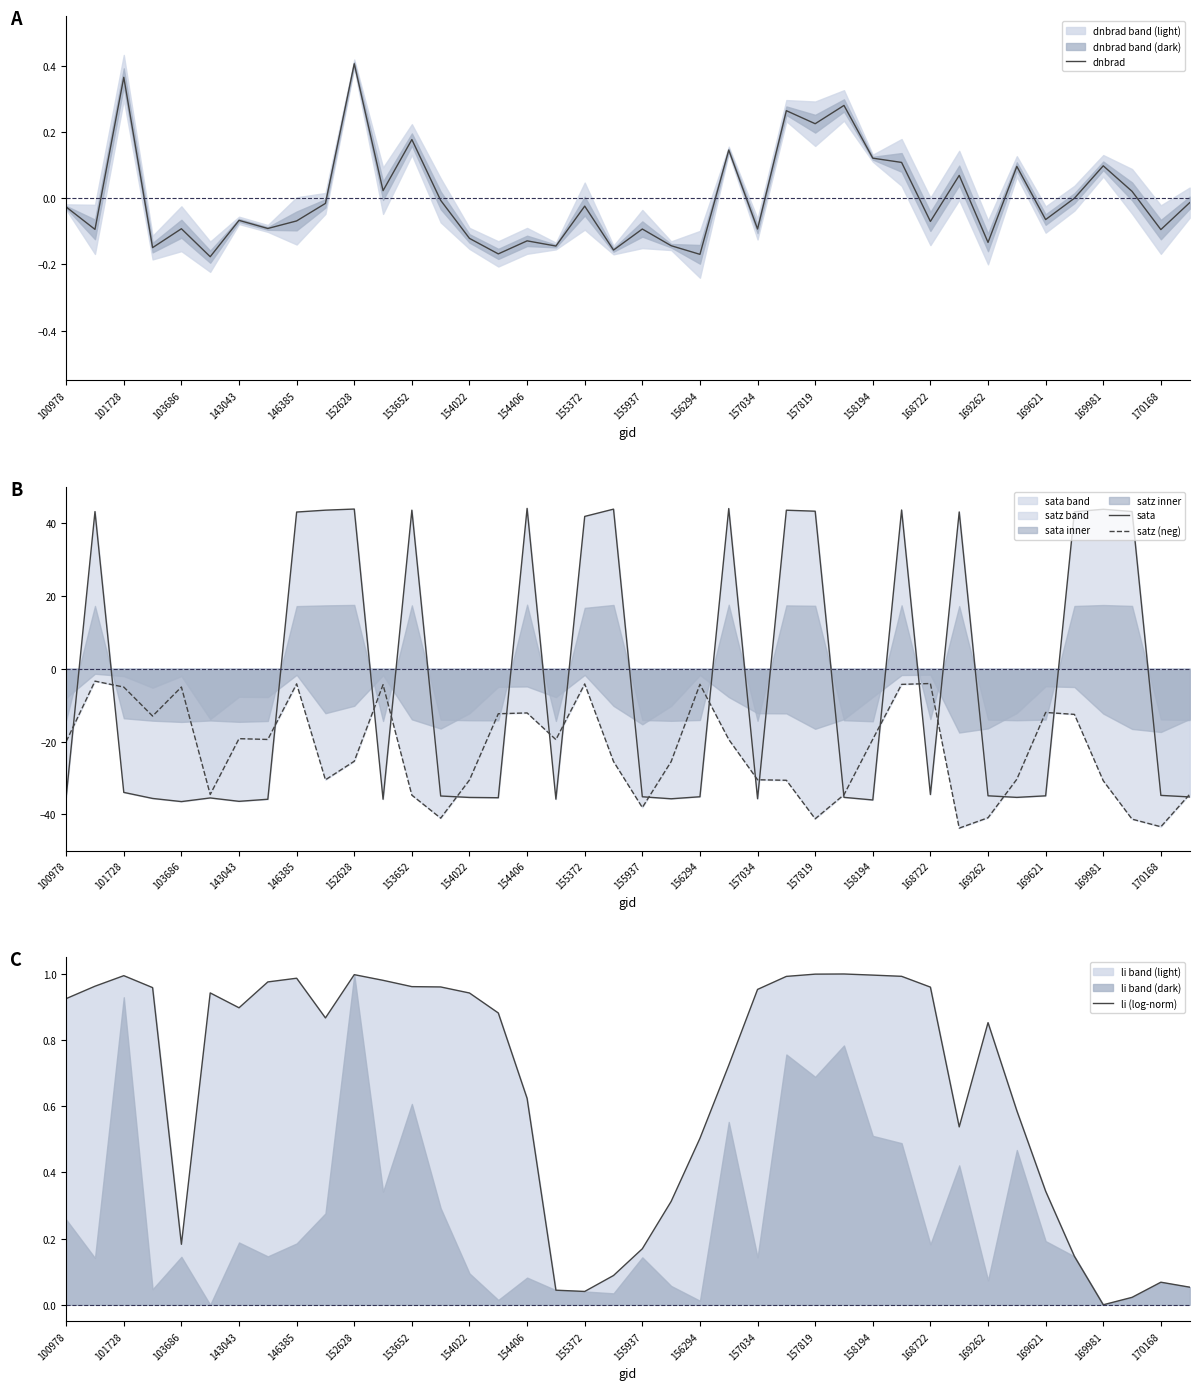

How many series are shown in this chart?

4